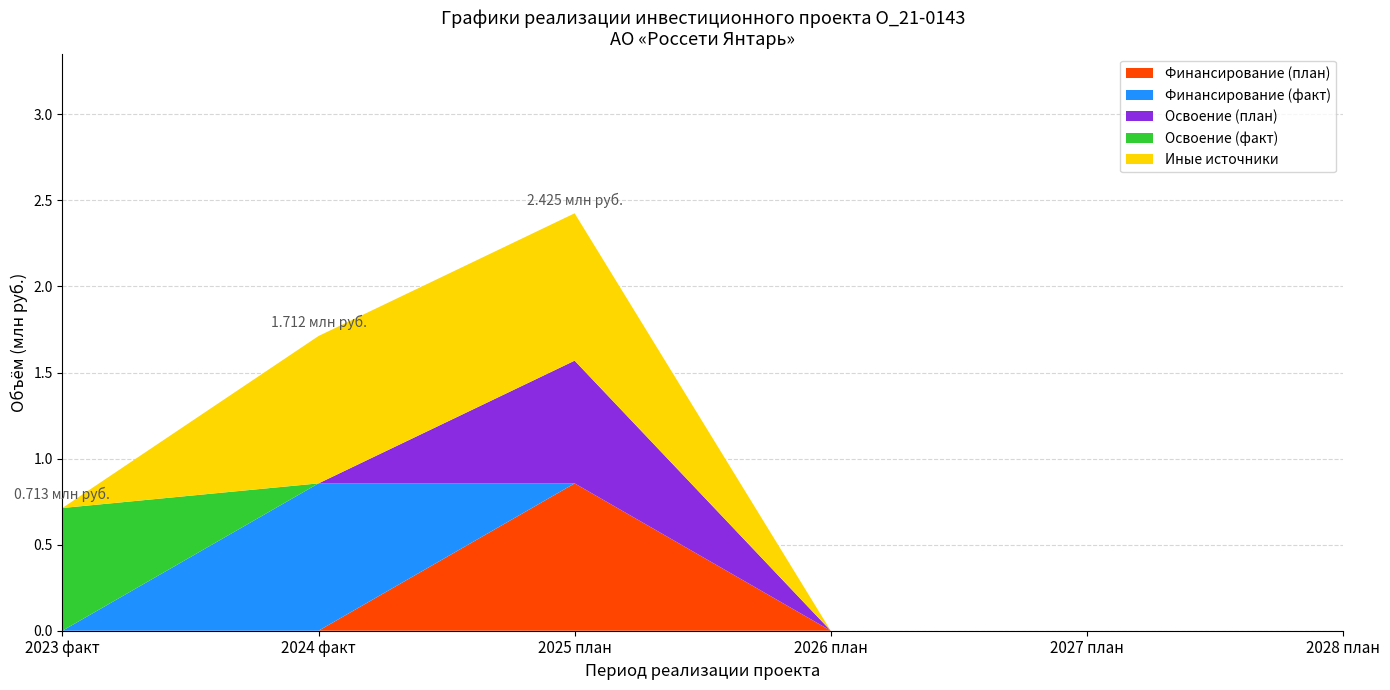

At which category is the sum across all series the highest?

2025 план